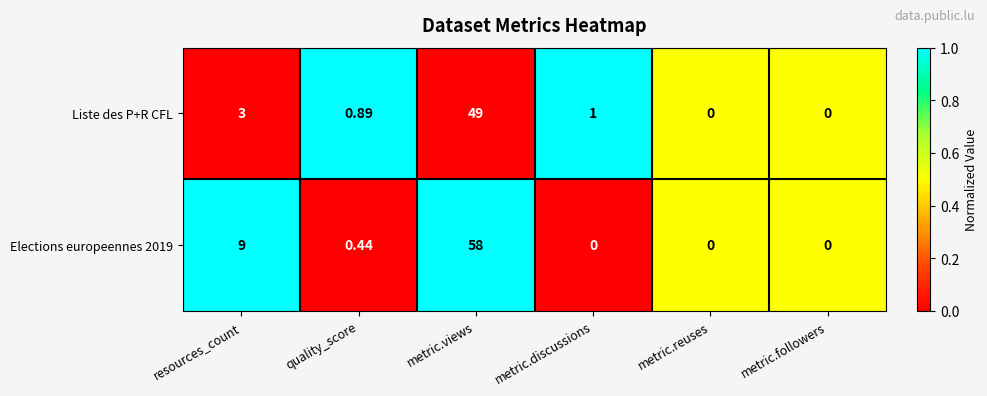

At which category is the sum across all series the highest?

metric.views